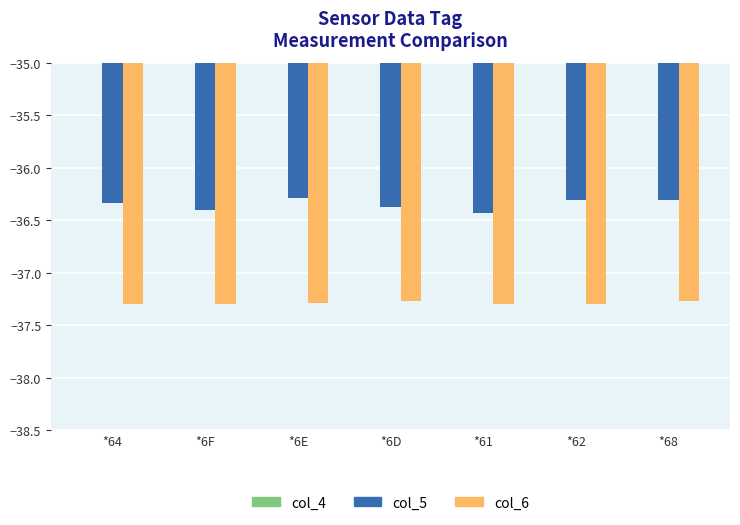

What is the sum of the col_4 values at *6F and *64?

-36.4